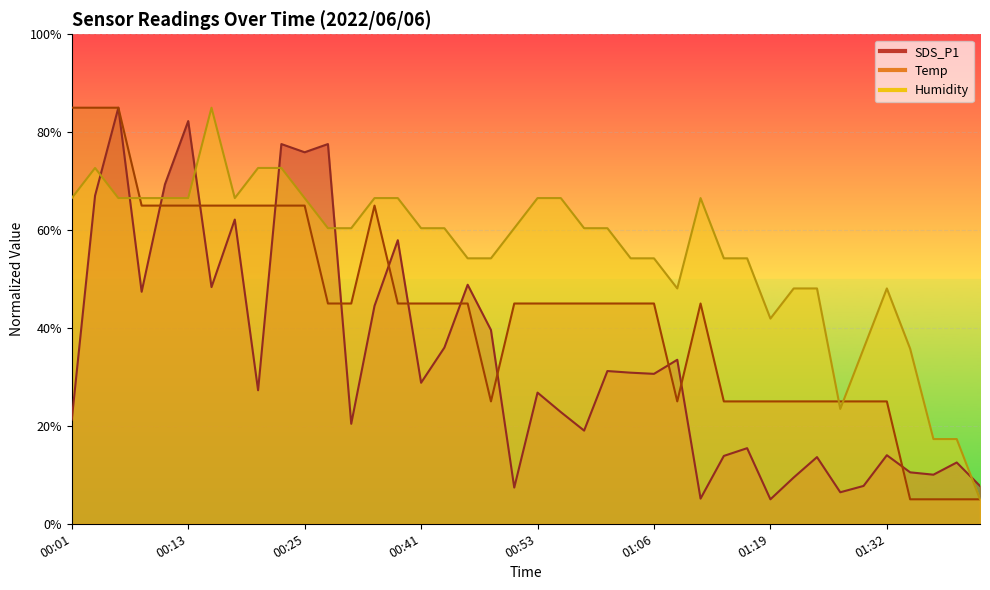

The Temp series shows 65.0 at 00:08. True or false?

True